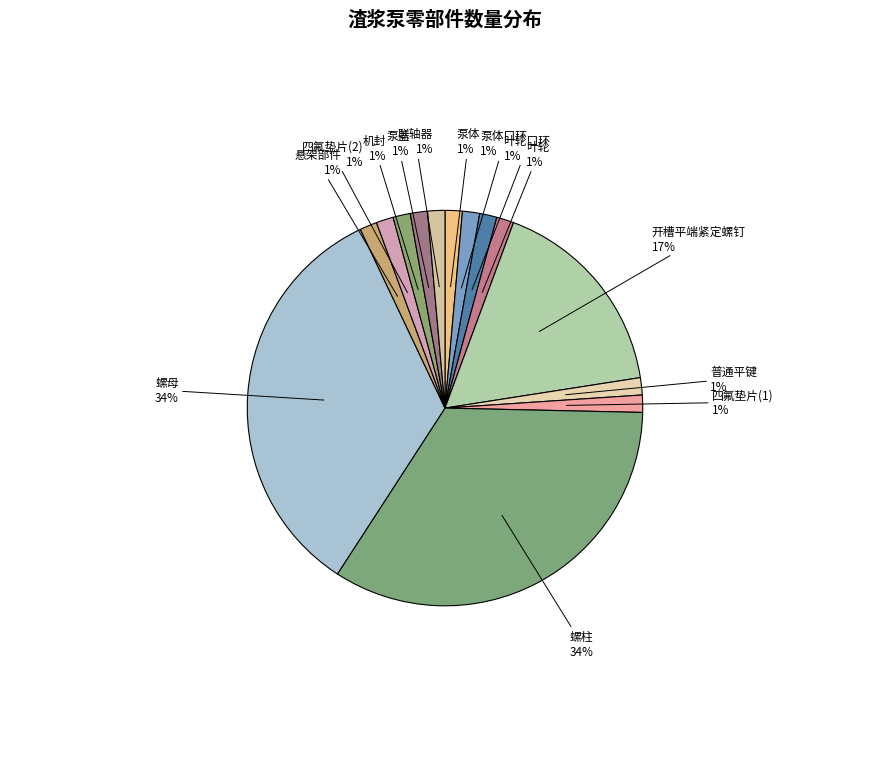

True or false: 叶轮口环 accounts for 11% of the total.

False